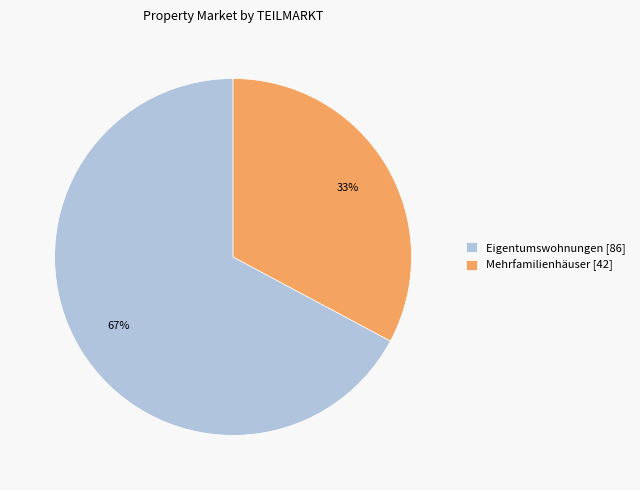

To the nearest percent, what is the average slice percentage?

50%